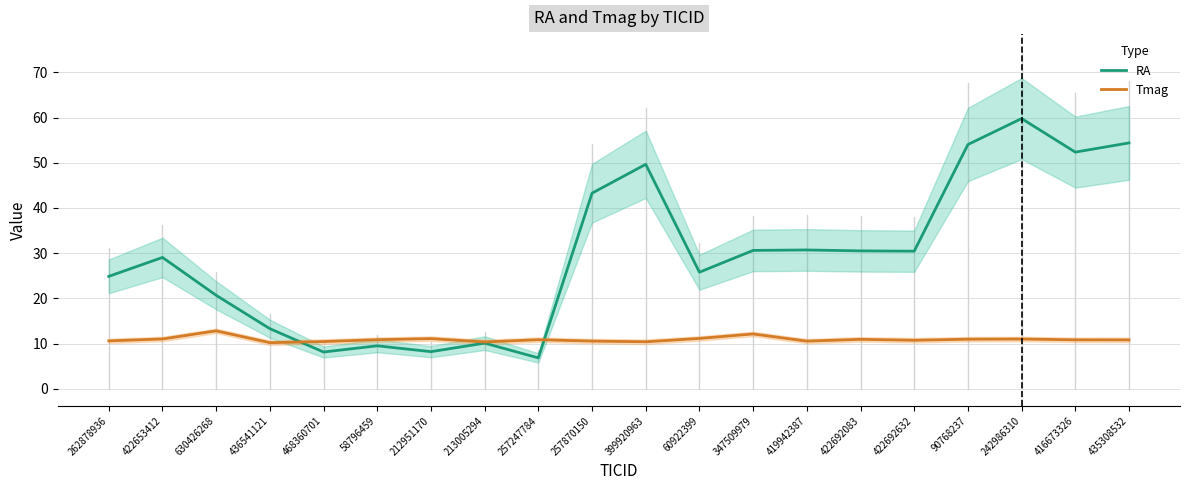

After their last crossing, which series has the higher values: Tmag or RA?

RA